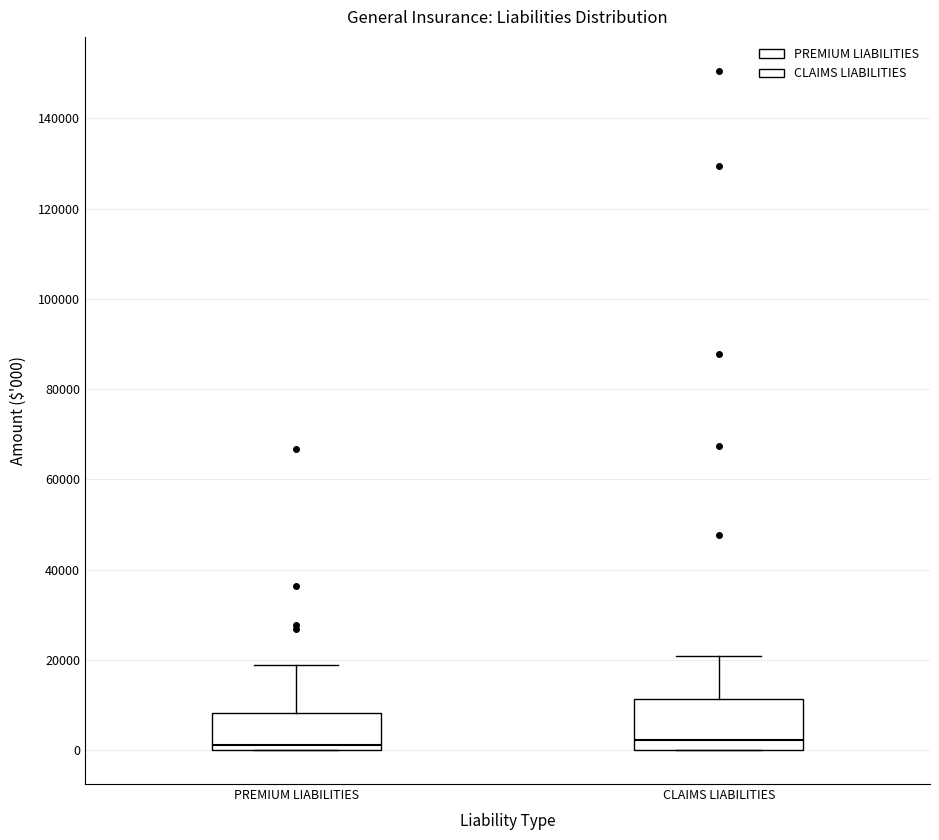

Reading left to right, read every box against the y-axis: the position of its median line, the range the box covers, and the ends of its whiskers. The values are not printed on the chart, so give them approximately, as read against the axis.

PREMIUM LIABILITIES: median 2000, box 0 to 8000, whiskers 0 to 18000
CLAIMS LIABILITIES: median 2000, box 0 to 12000, whiskers 0 to 20000